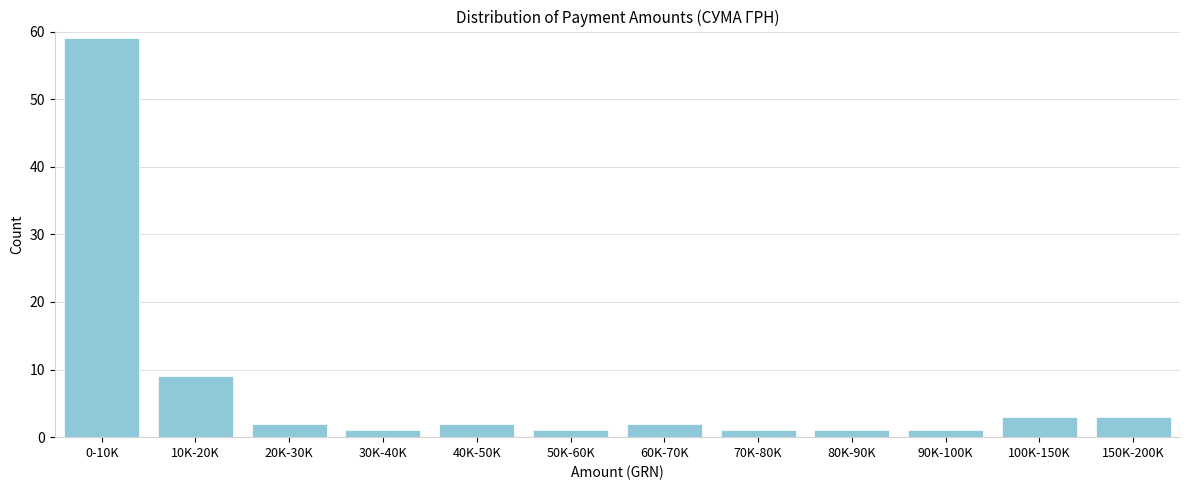

Reading right to left, transcribe all the data shown in this chart.

3	3	1	1	1	2	1	2	1	2	9	59